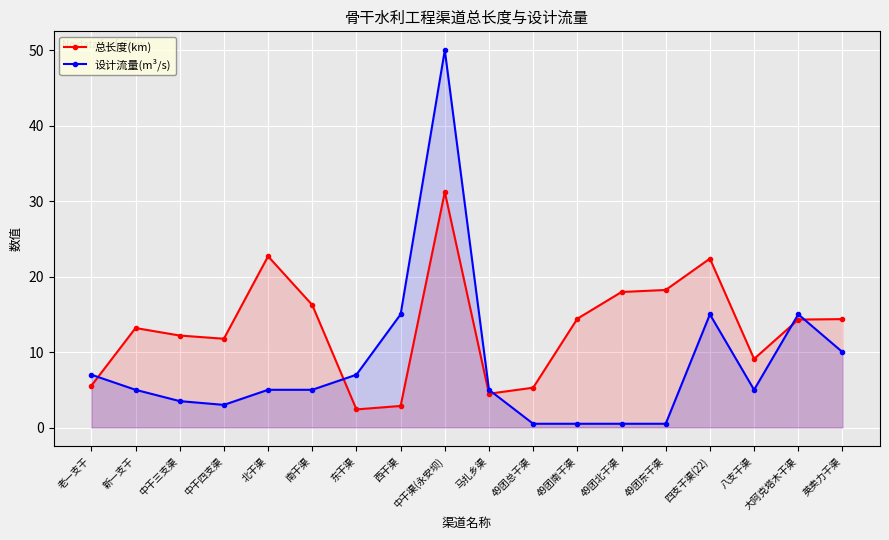

What are all the series names shown in the legend?

总长度(km), 设计流量(m³/s)